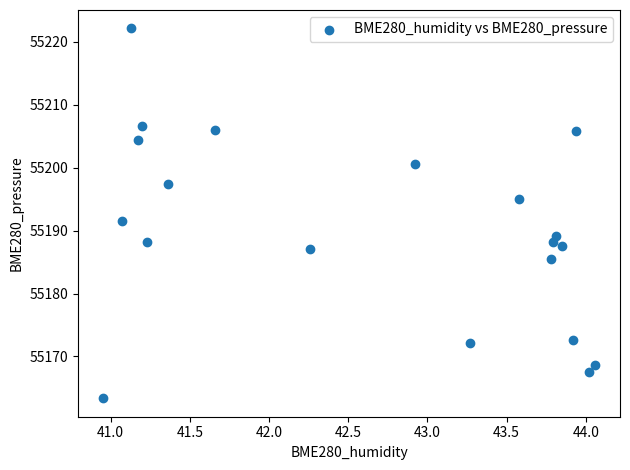

What is the range of X values (max minus min)?

3.1